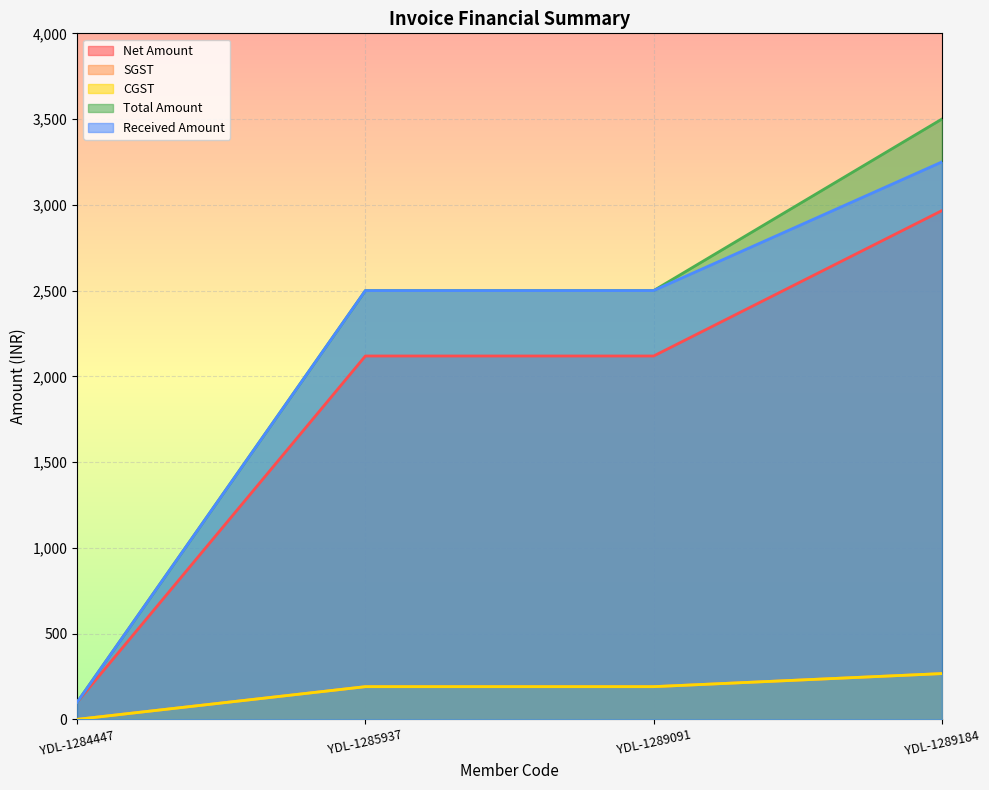

The Net Amount series shows 3586.6 at YDL-1285937. True or false?

False